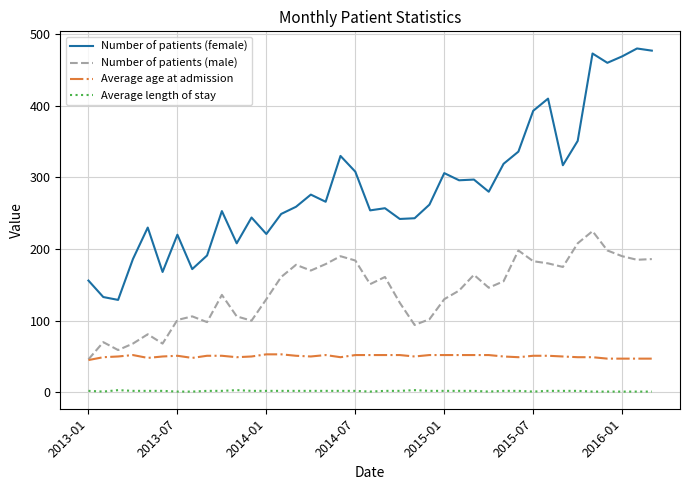

True or false: Number of patients (female) and Average length of stay cross at least once.

False